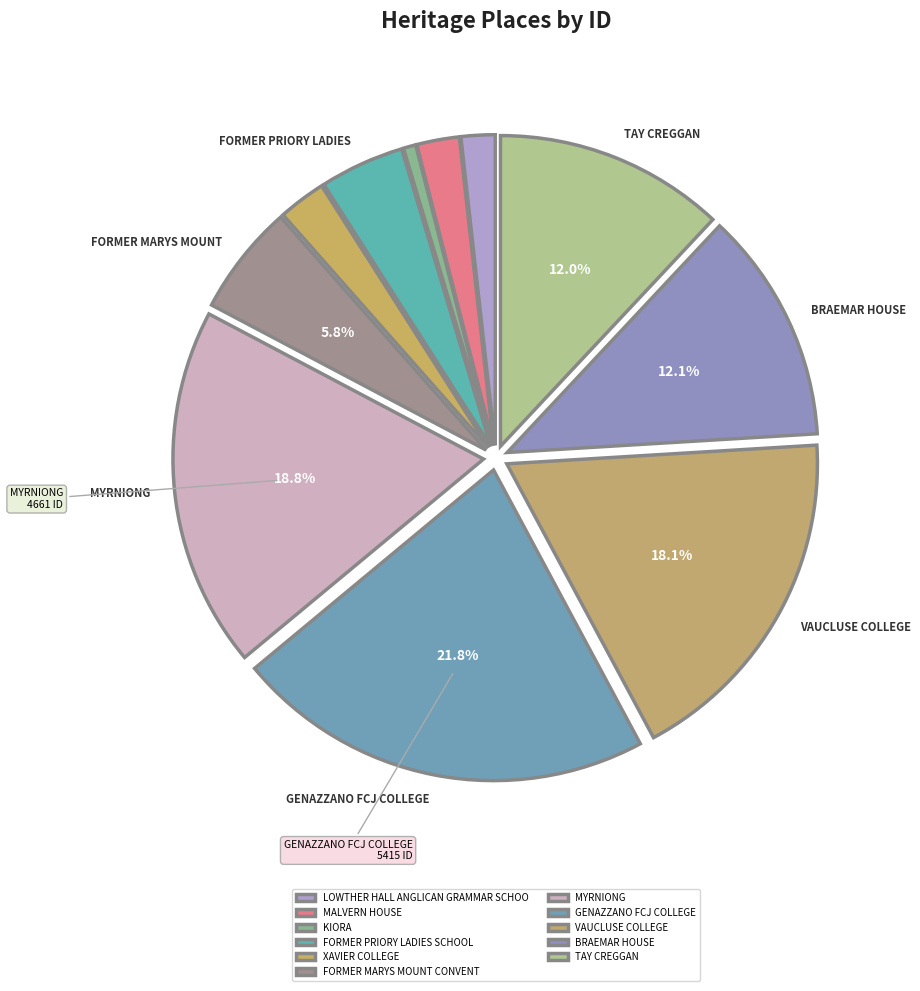

What percentage is NOT represented by KIORA?

99.4%